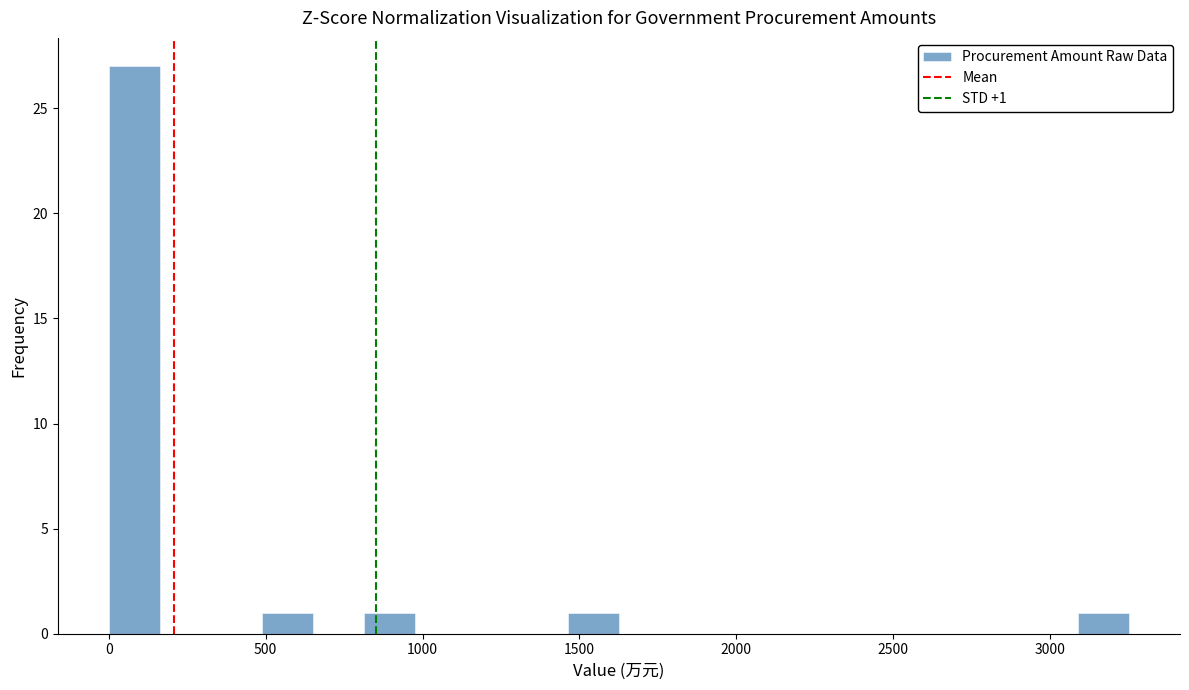

Read against the x-axis, roughly where is the centre of the tallest bar?

100